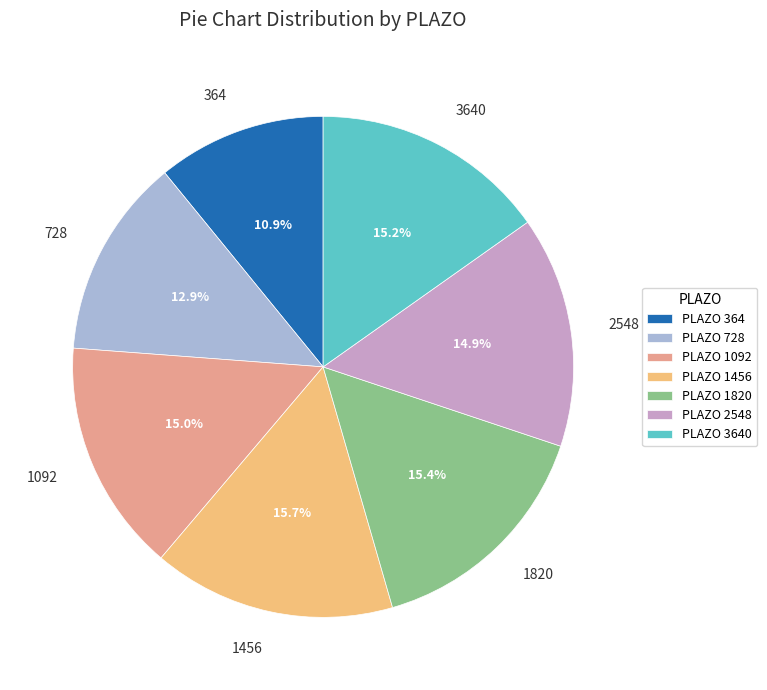

Which slice is the smallest?

364